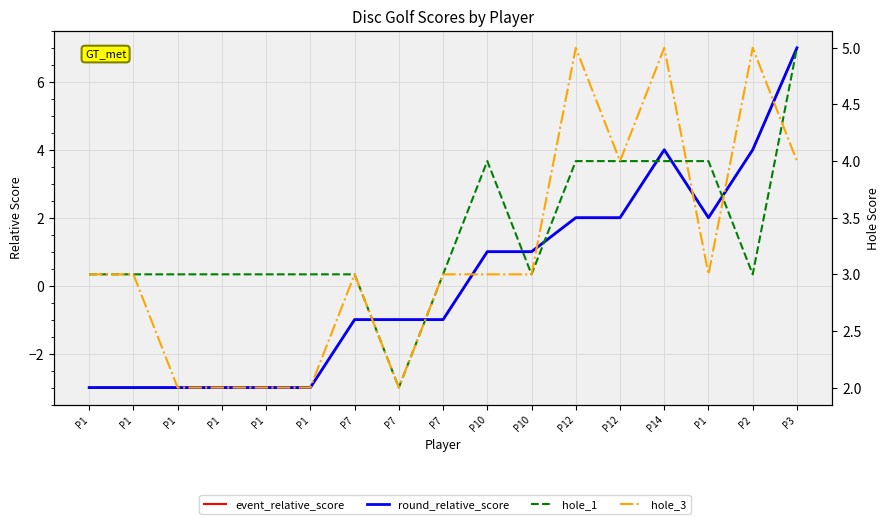

Is this an area chart (filled region under the line)?

No